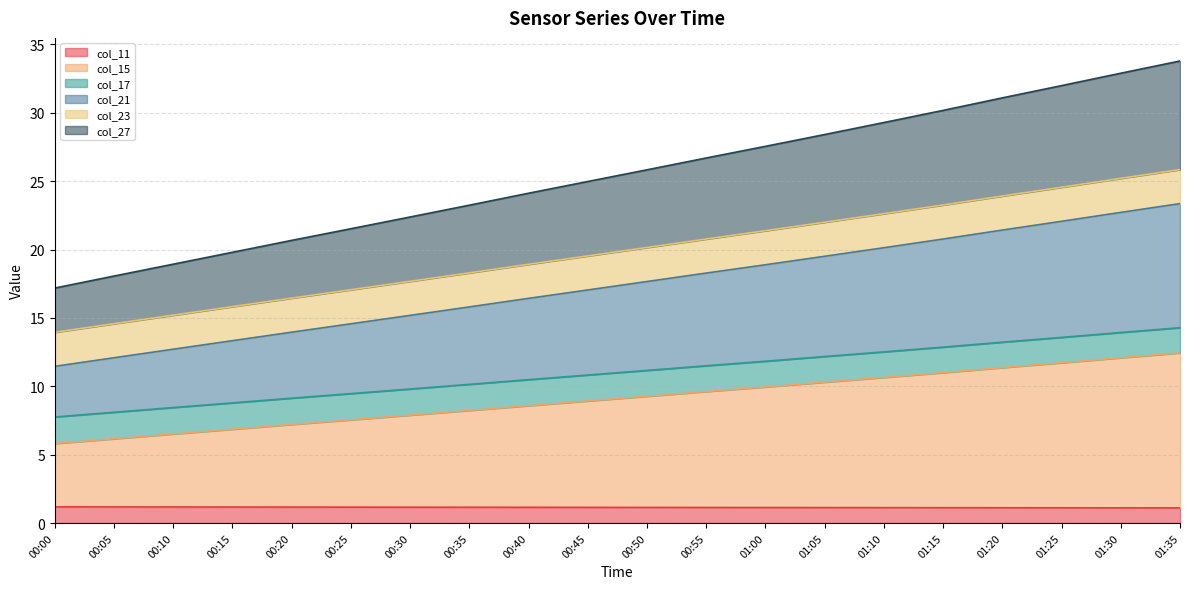

What is the total value across all series at 00:05?

18.1